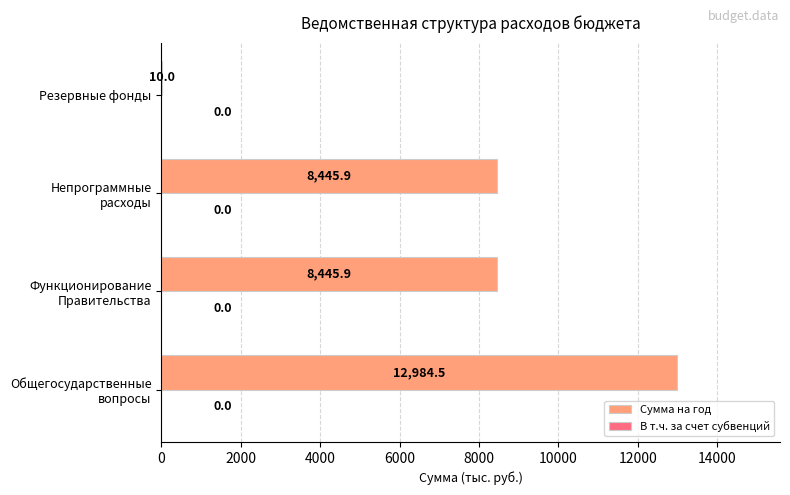

Is it true that the value at Резервные фонды is 10.0?

True